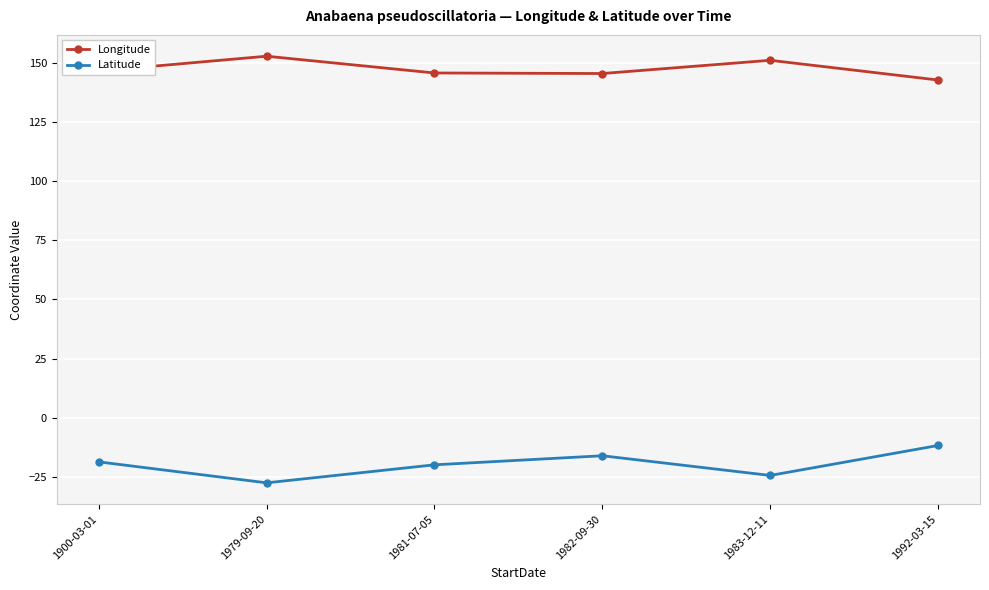

How many distinct data groups are displayed?

2